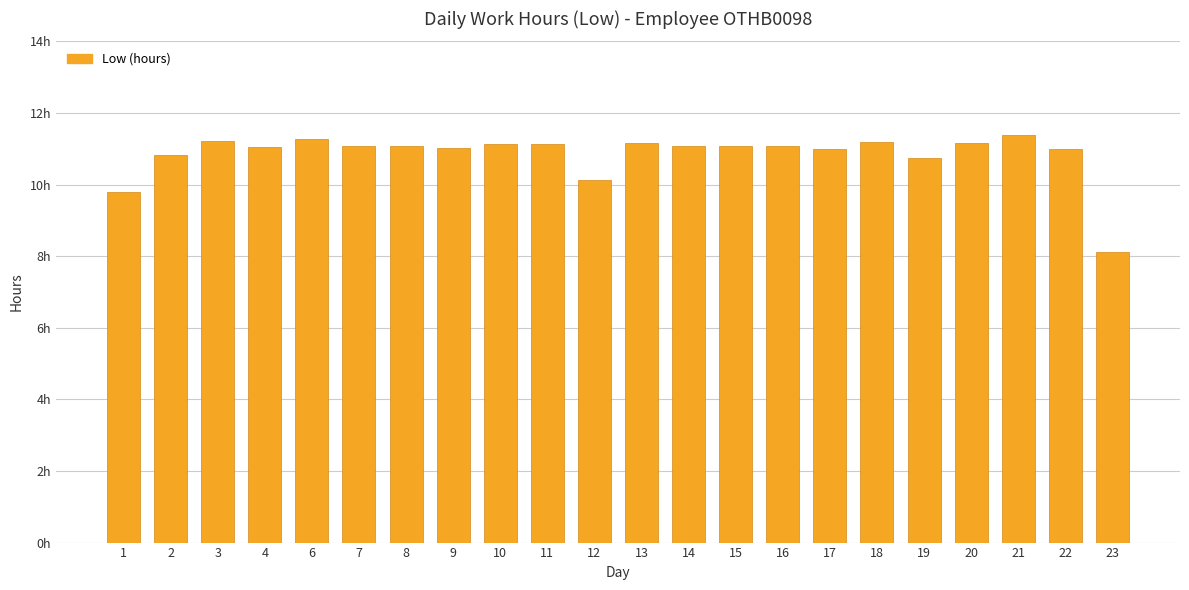

At which category does the chart reach its peak across all series?

21